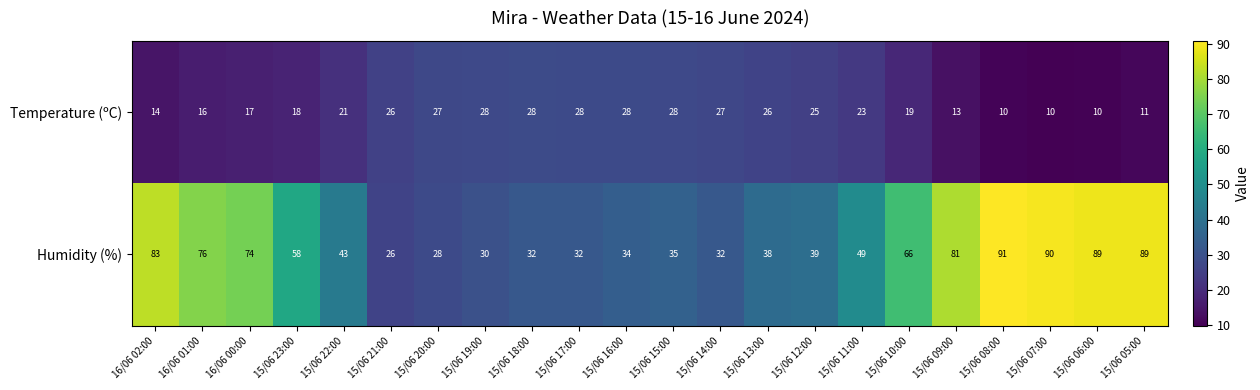

List the series in order of their peak value, lowest first.

Temperature (ºC), Humidity (%)